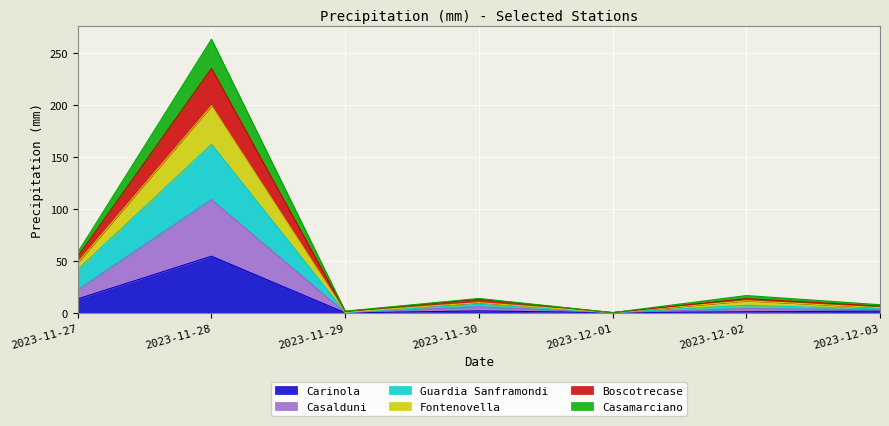

In Casalduni, how many points are lower than both neighbors (excluding endpoints)?

2